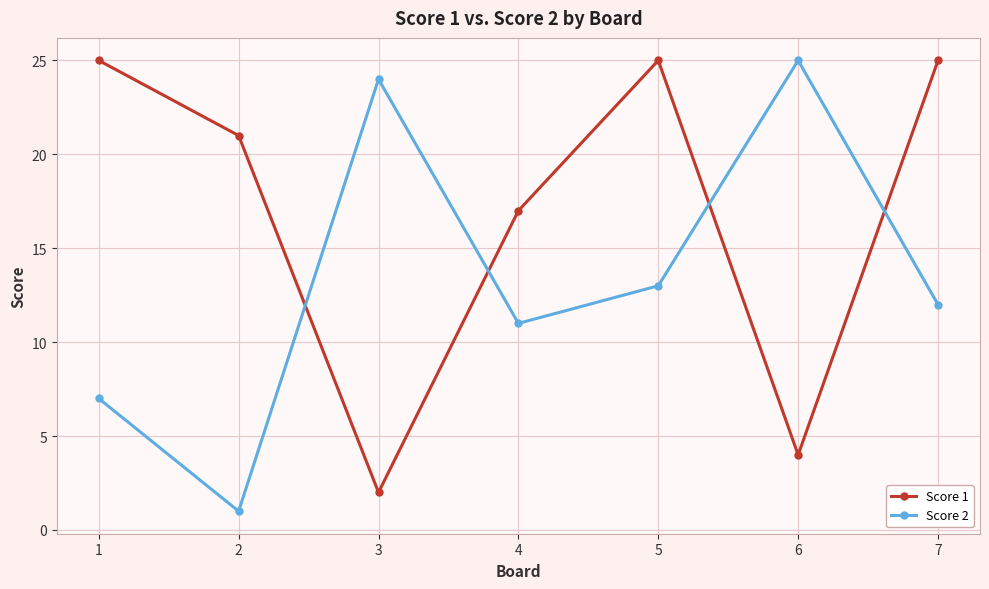

At how many categories does at least one series exceed 7?

7